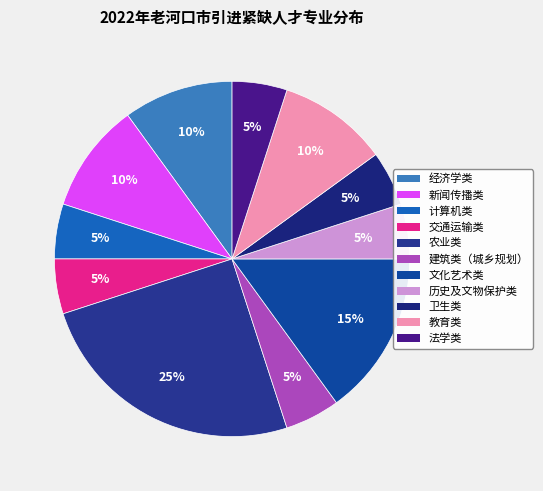

Count the number of slices in the pie.

11